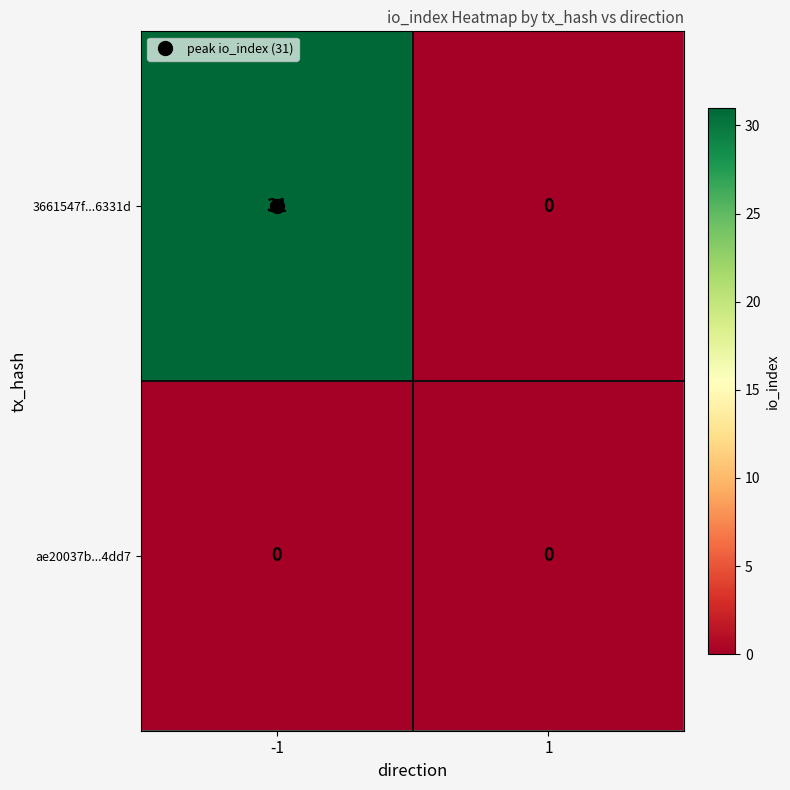

Is it true that 3661547f...6331d equals 0 at 1?

True